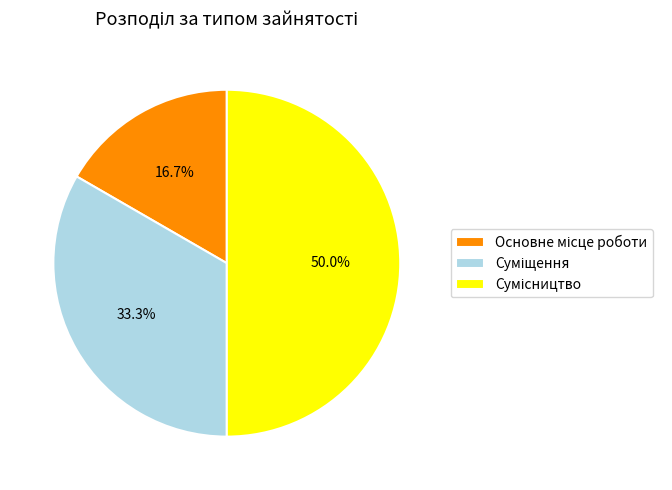

How many segments does this pie chart have?

3